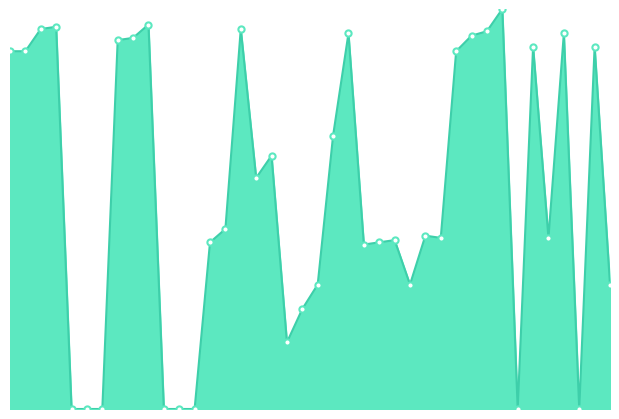

Does the chart have visible grid lines?

No